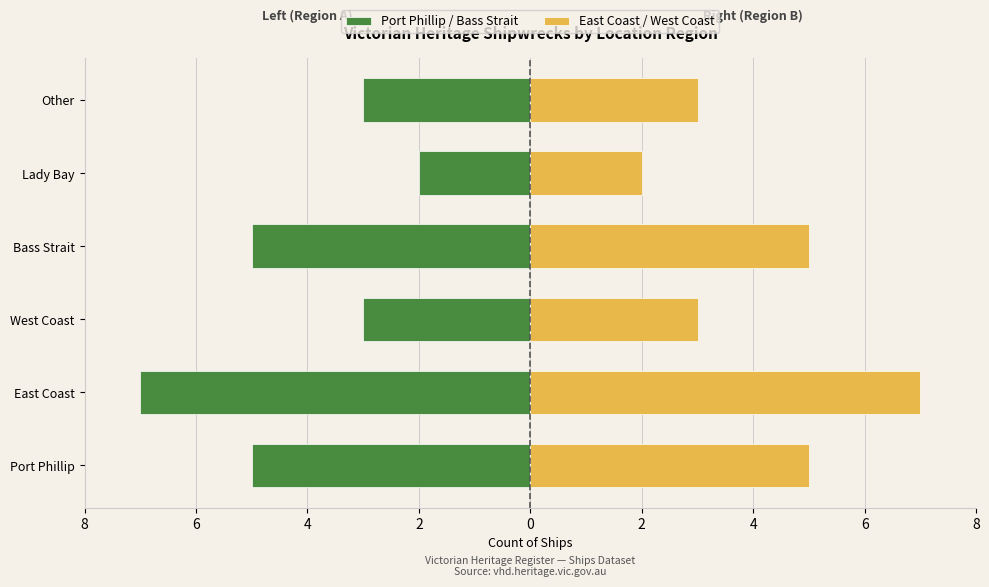

True or false: East Coast / West Coast has a value of 9 at East Coast.

False